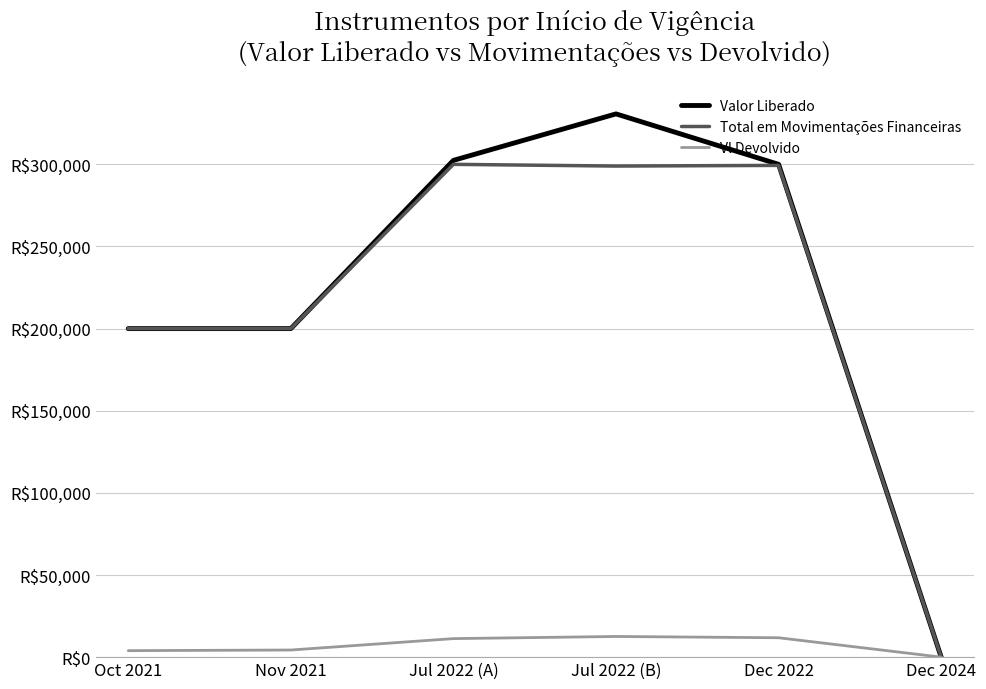

Does the chart have visible grid lines?

Yes